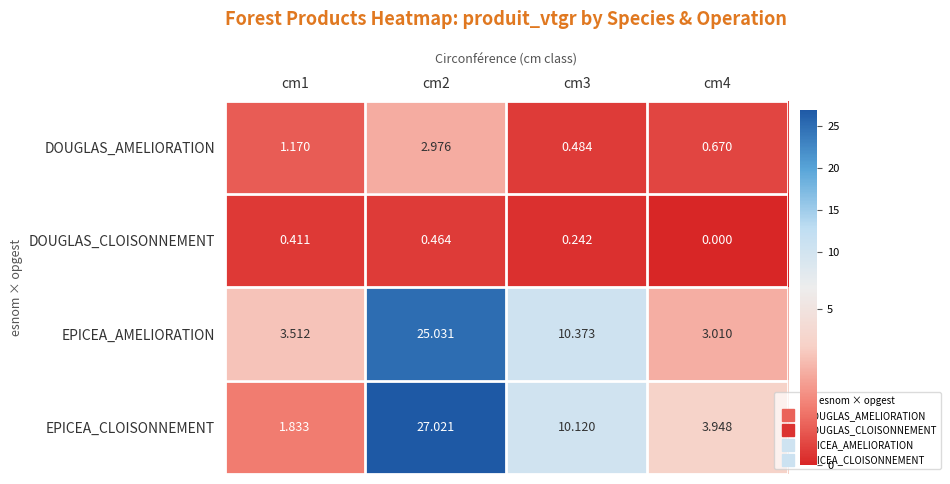

List the series in order of their peak value, highest first.

EPICEA_CLOISONNEMENT, EPICEA_AMELIORATION, DOUGLAS_AMELIORATION, DOUGLAS_CLOISONNEMENT